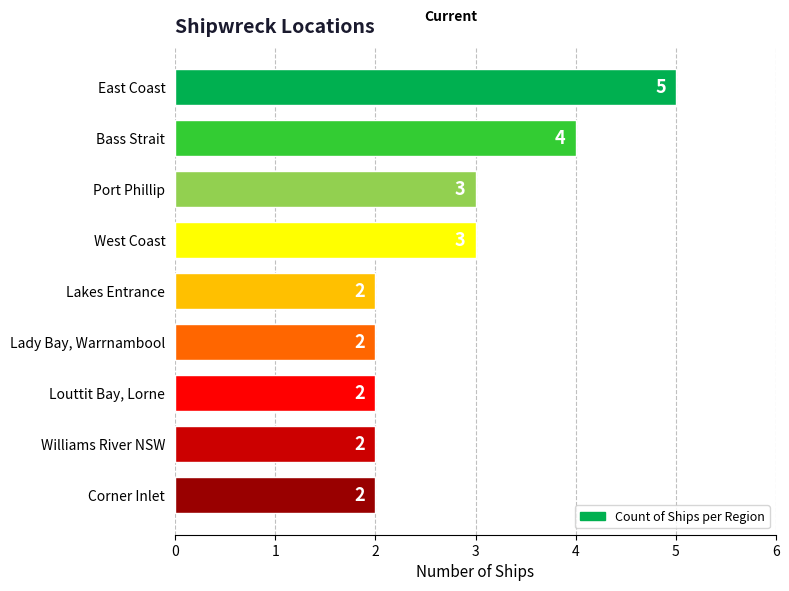

What is the ratio of the value at Port Phillip to the value at West Coast?

1.0